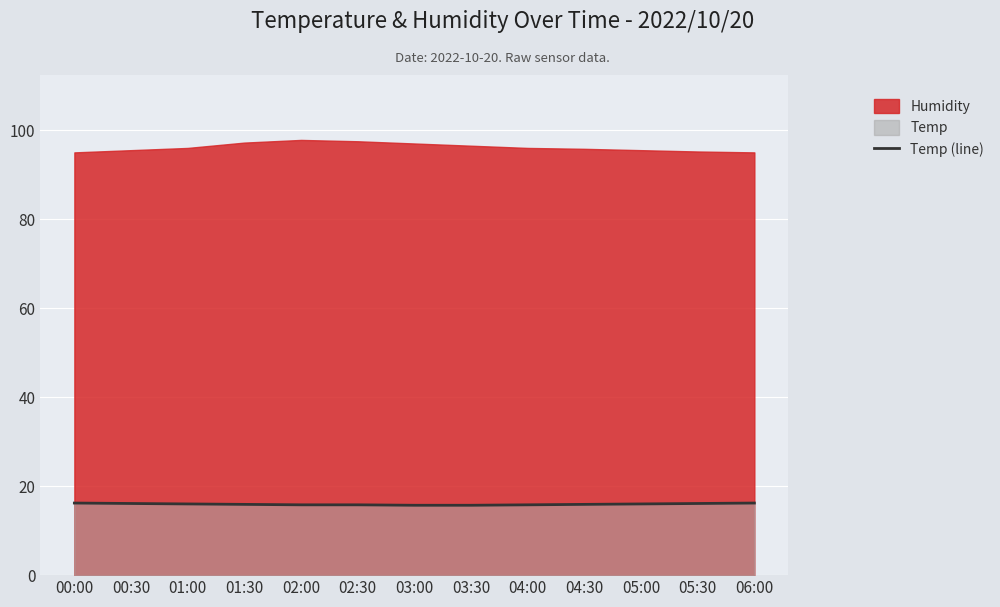

What position from the right is 03:30?

6